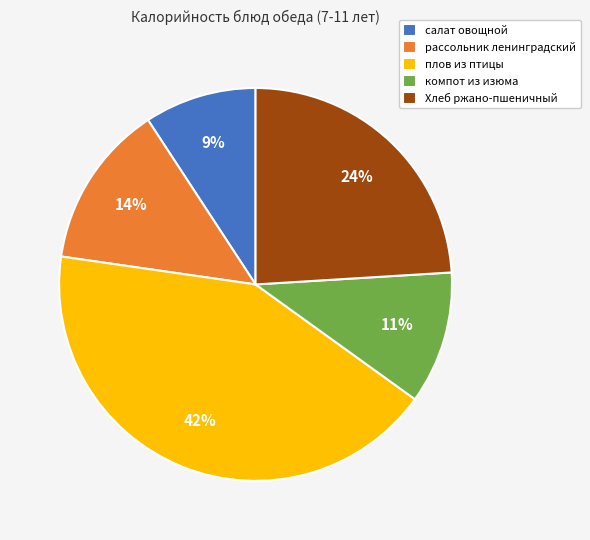

How many segments does this pie chart have?

5